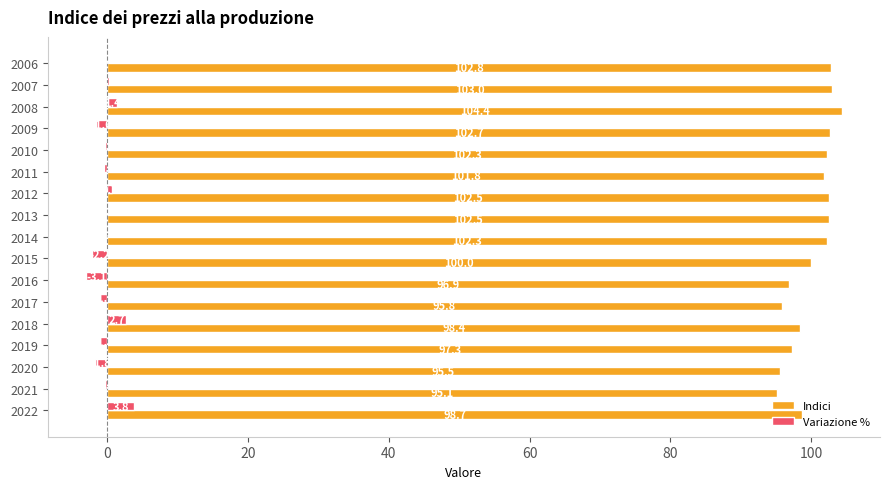

The value of Variazione % at 2019 is -1.1. True or false?

True